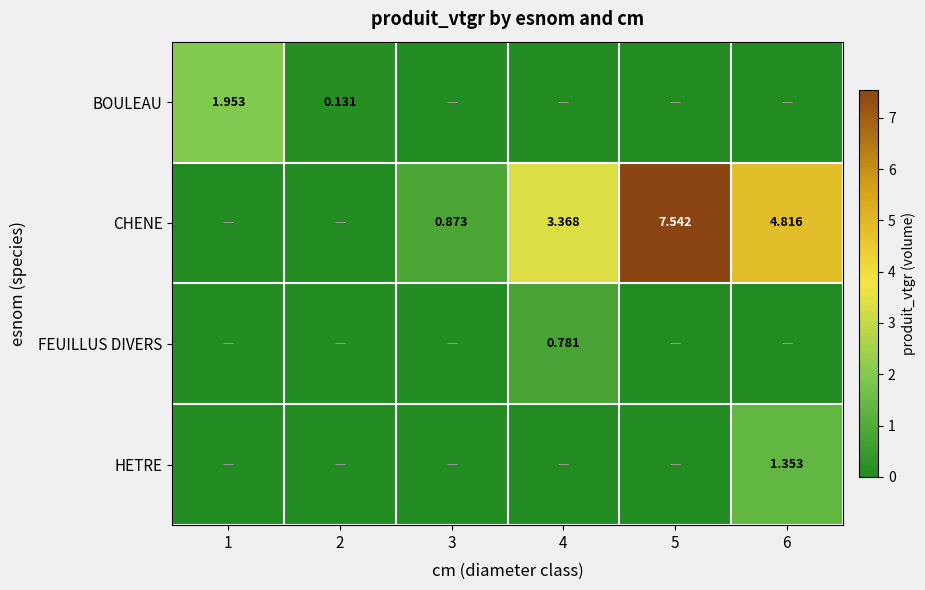

What is the greatest value displayed?

7.5